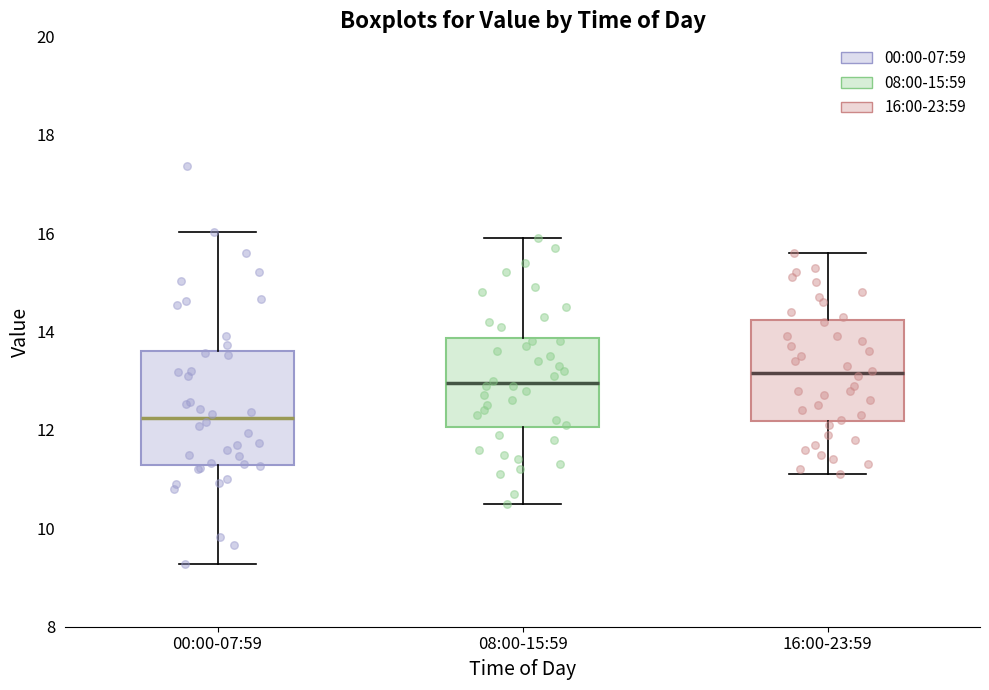

Where does the median line of the box for 16:00-23:59 sit on the y-axis? The values are not printed on the chart, so give them approximately, as read against the axis.

13.2